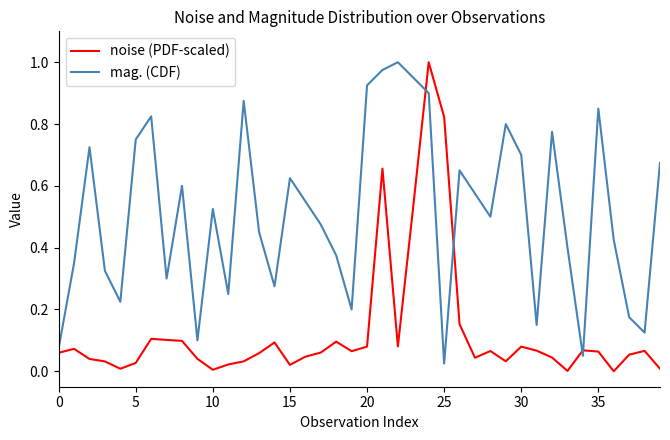

Rank the series by their average value, from highest to lowest.

mag. (CDF), noise (PDF-scaled)